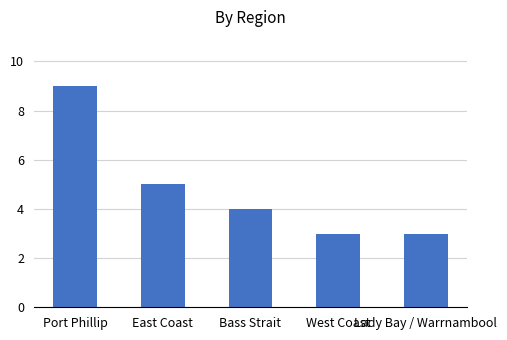

What is the difference between the second highest and second lowest values?

2